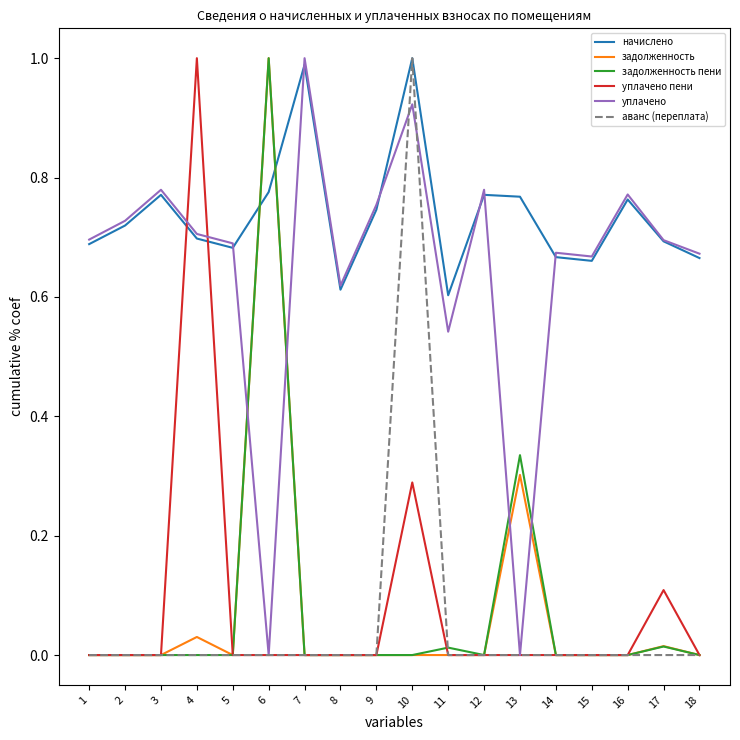

What is the spread (max minus min) of values at 6?

1.0